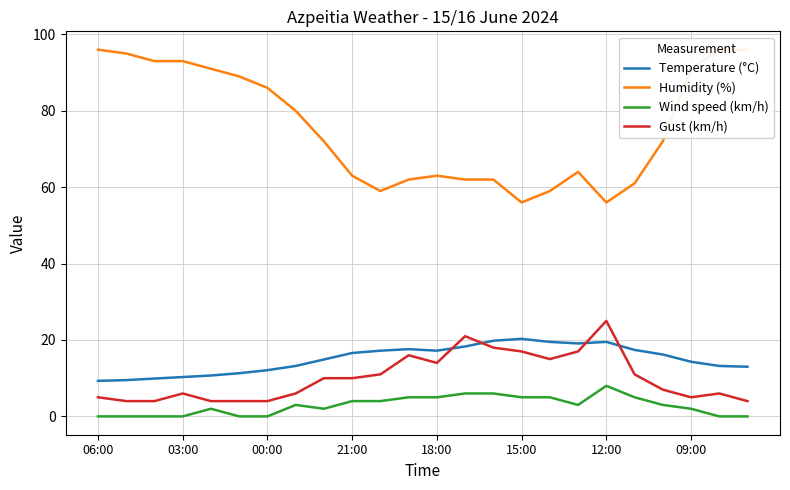

Which series has the largest range (max minus min)?

Humidity (%)